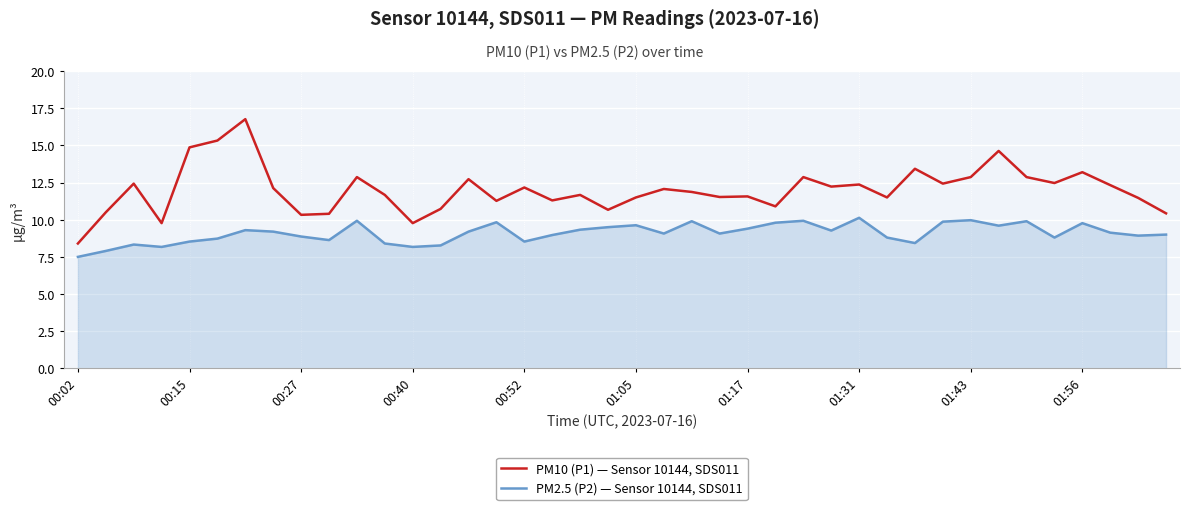

True or false: PM2.5 (P2) — Sensor 10144, SDS011 and PM10 (P1) — Sensor 10144, SDS011 intersect in this chart.

False